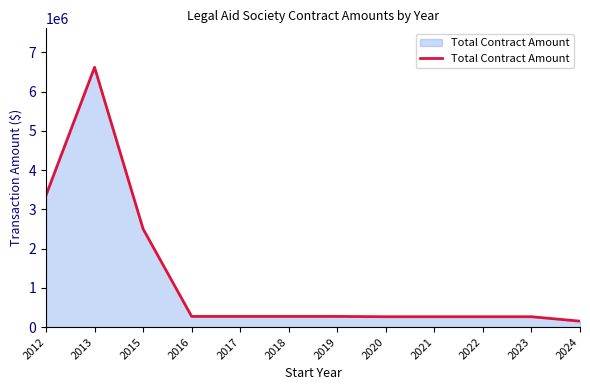

What is the difference between the values at 2023 and 2016?

7585